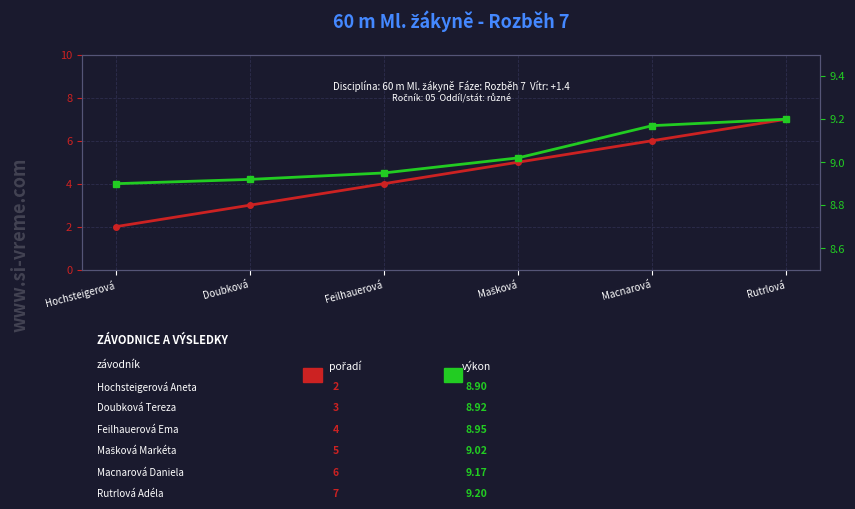

True or false: Výkon [s] and Pořadí intersect in this chart.

False